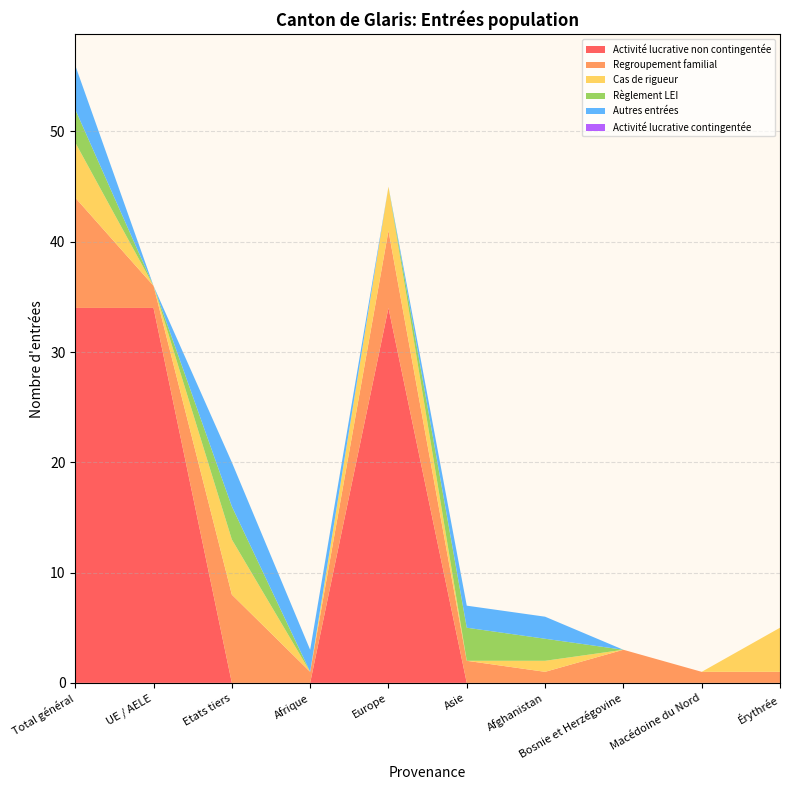

Reading left to right, what are all the values shown in this chart?

Activité lucrative non contingentée: 34	34	0	0	34	0	0	0	0	0
Regroupement familial: 10	2	8	1	7	2	1	3	1	1
Cas de rigueur: 5	0	5	0	4	0	1	0	0	4
Règlement LEI: 3	0	3	0	0	3	2	0	0	0
Autres entrées: 4	0	4	2	0	2	2	0	0	0
Activité lucrative contingentée: 0	0	0	0	0	0	0	0	0	0